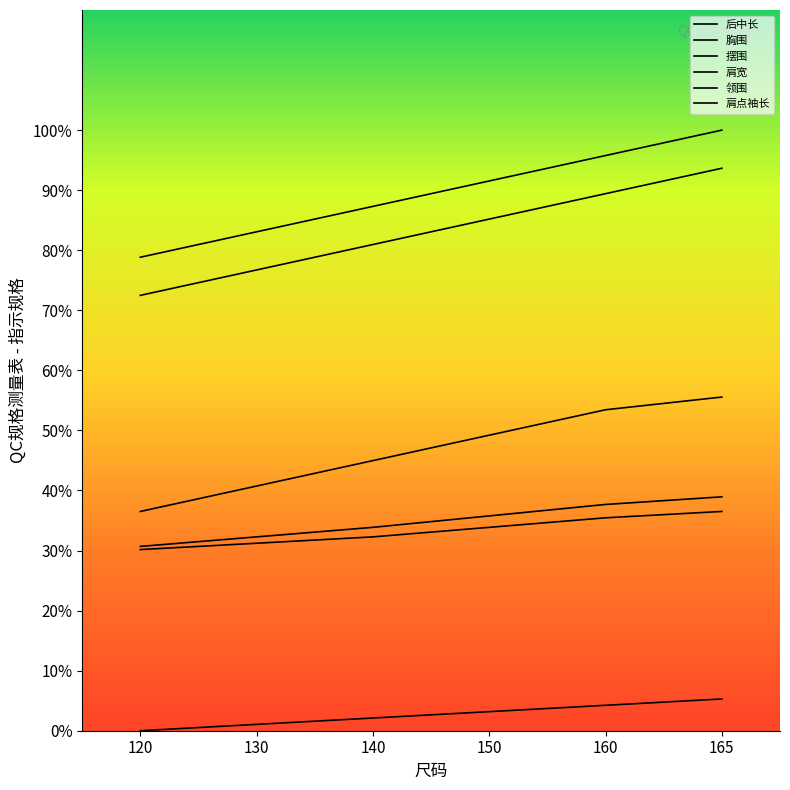

Rank the series at 130 from highest to lowest value.

胸围, 摆围, 后中长, 肩宽, 领围, 肩点袖长